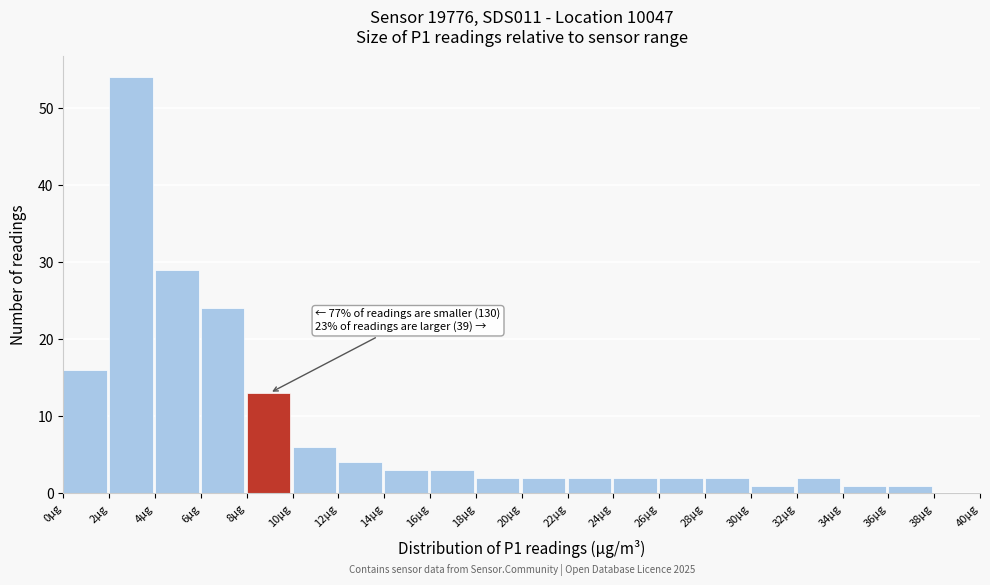

Which range on the x-axis has the tallest bar?

2 to 4